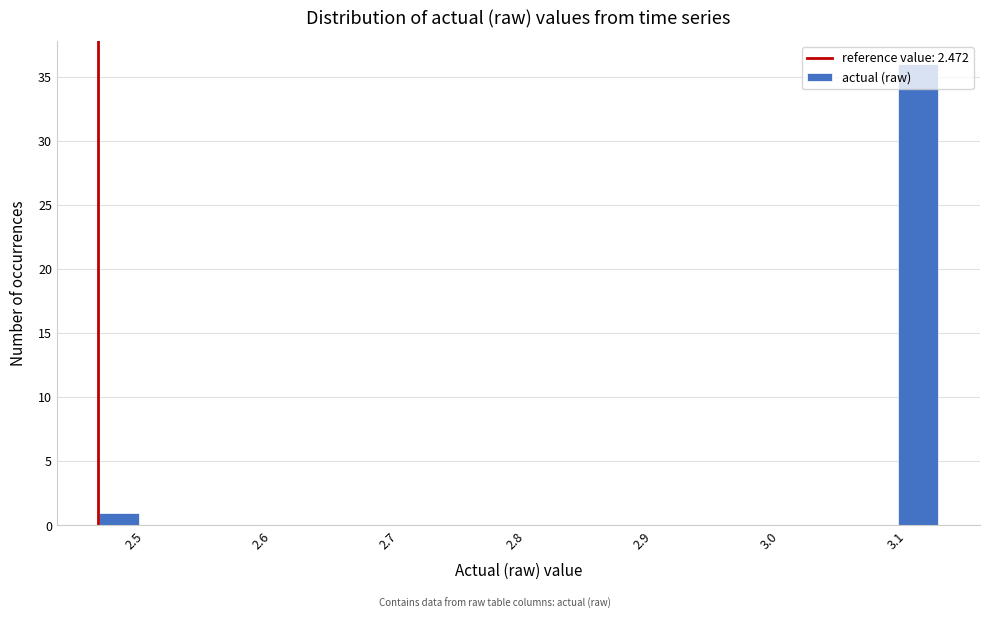

Around what value on the x-axis is the tallest bar? Give the approximate position of its centre, as read against the axis.

3.12